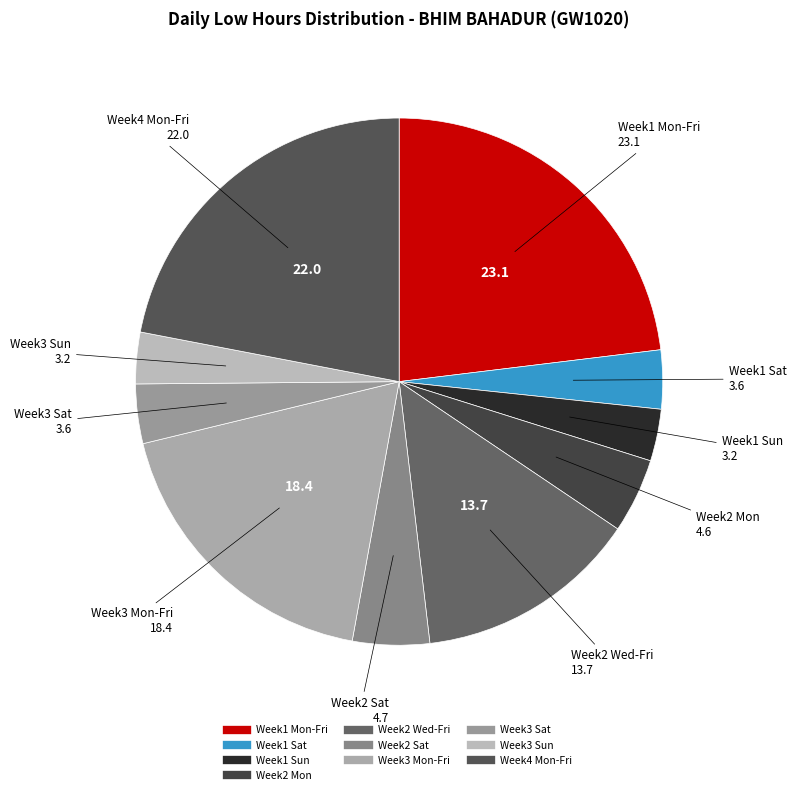

How many slices are in this pie chart?

10